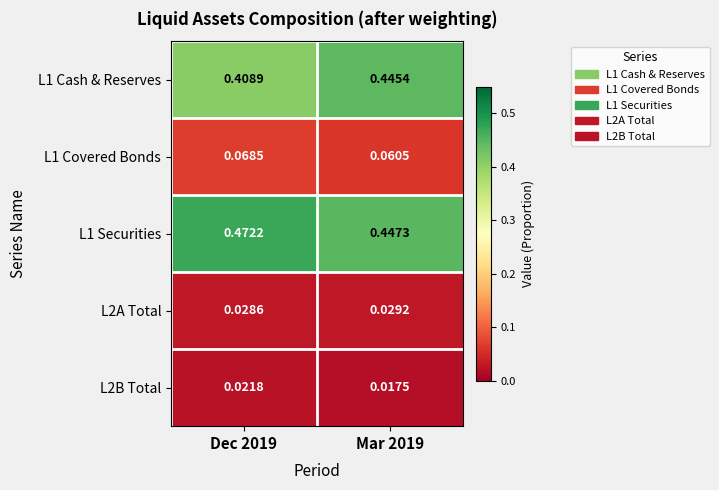

How many data points does each series have?

2